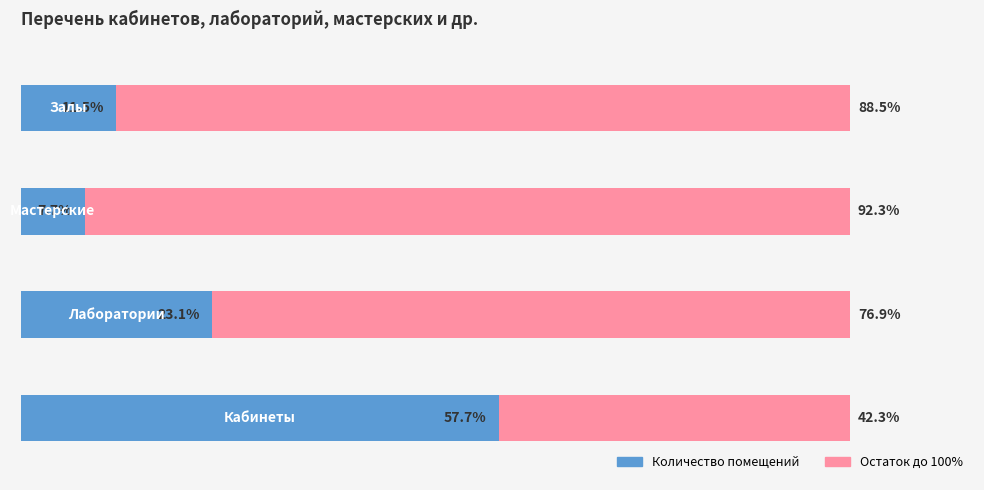

List the labels in order of Количество помещений value, smallest first.

2, 3, 1, 0